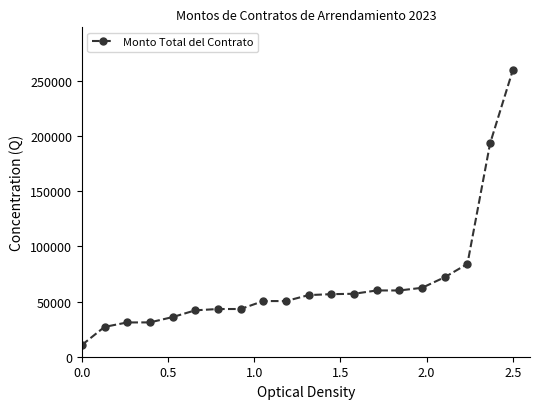

What is the greatest value displayed?

259362.4